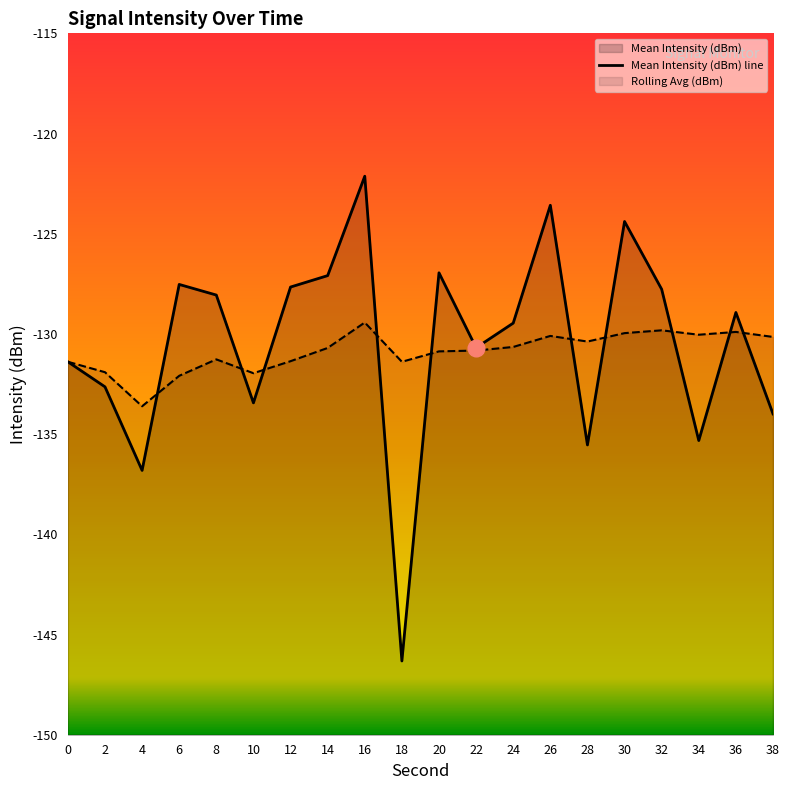

What is the difference between the second highest and minimum values in the Mean Intensity (dBm) series?

22.7